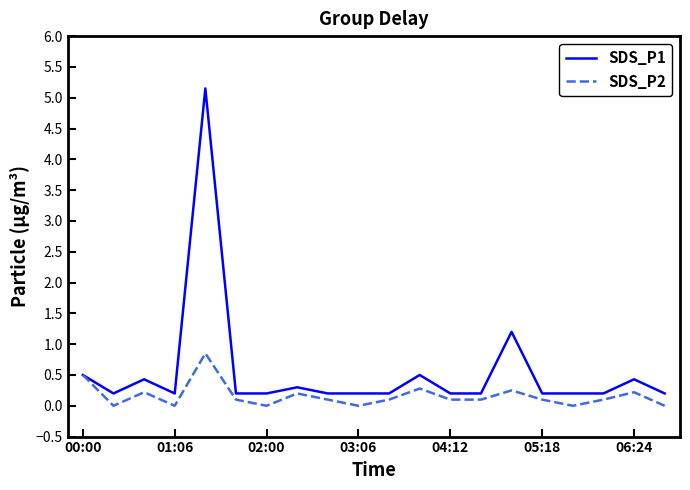

Rank the series by their average value, from lowest to highest.

SDS_P2, SDS_P1